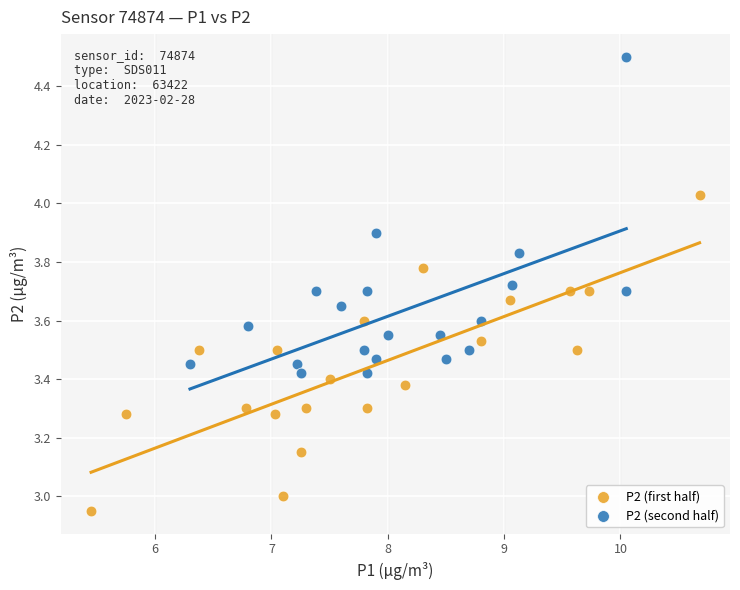

What are all the series names shown in the legend?

P2 (first half), P2 (second half)